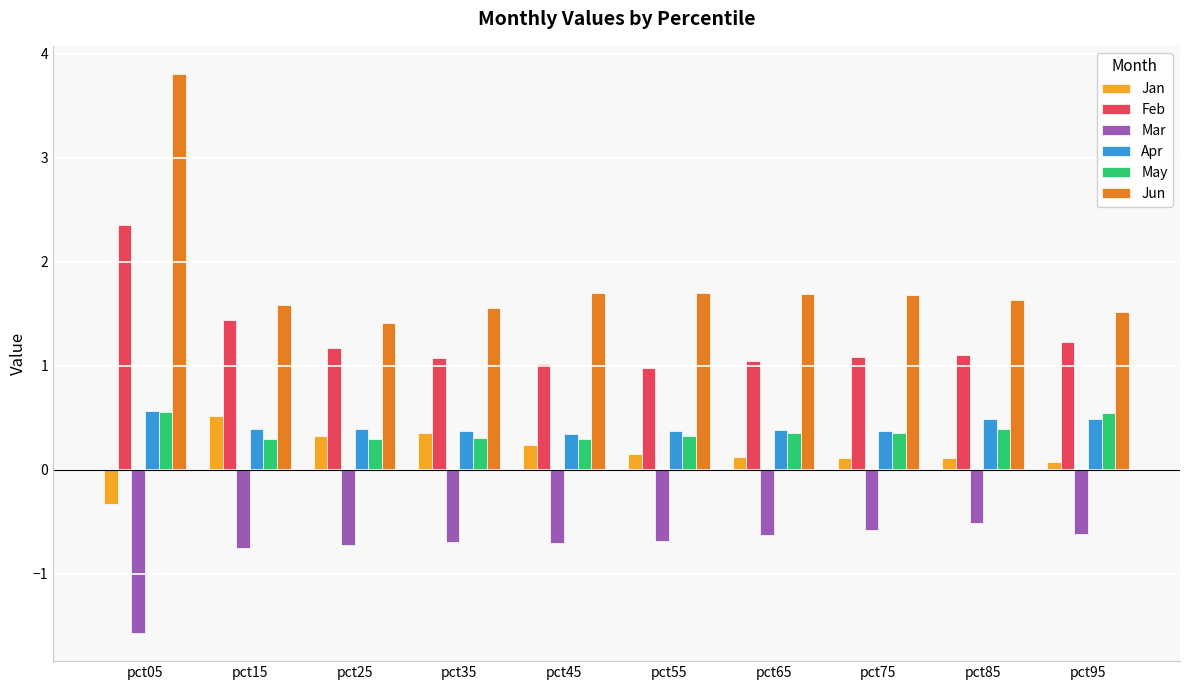

Count the number of categories in the chart.

10